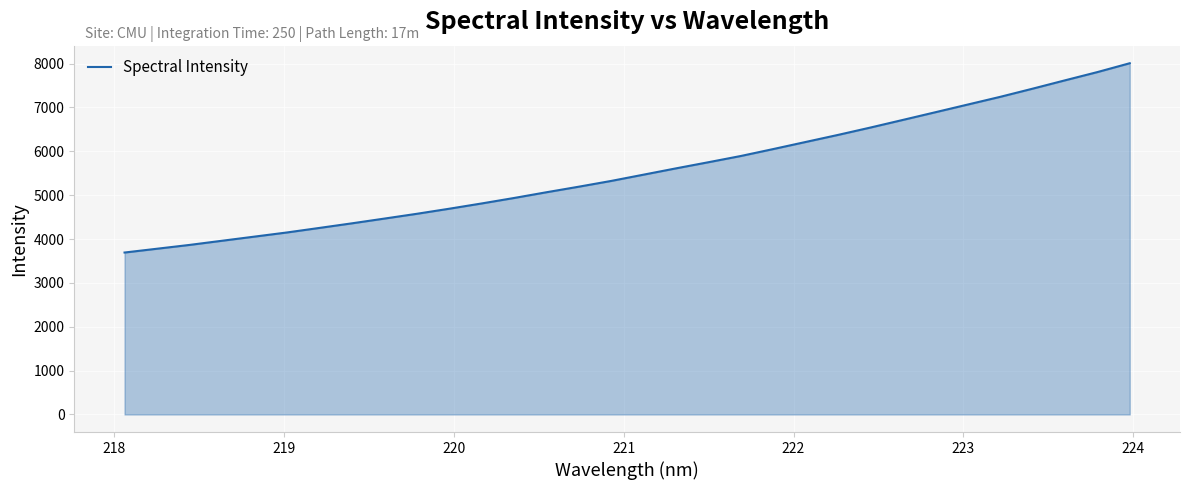

What is the minimum value shown in the chart?

3691.7